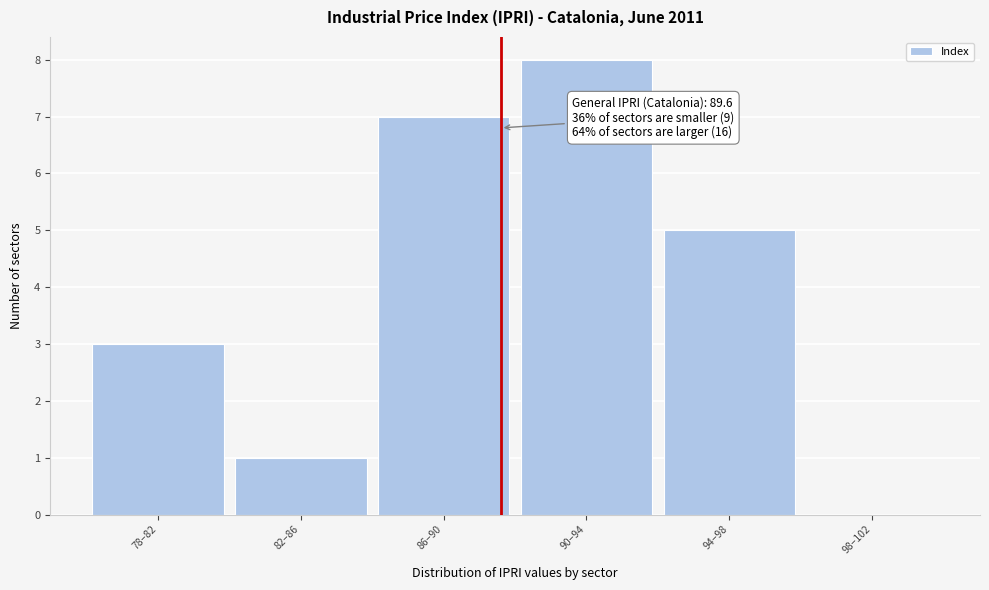

Reading left to right, extract all data points from this chart.

78–82=3	82–86=1	86–90=7	90–94=8	94–98=5	98–102=0